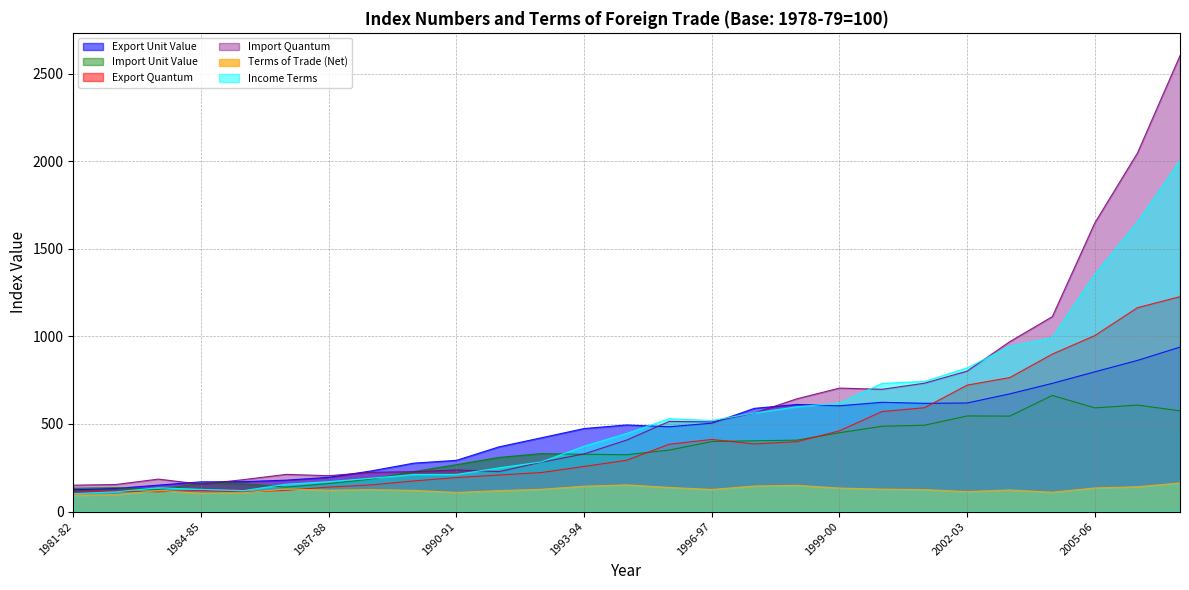

Where is Import Quantum nearest to the value 1376?

2004-05